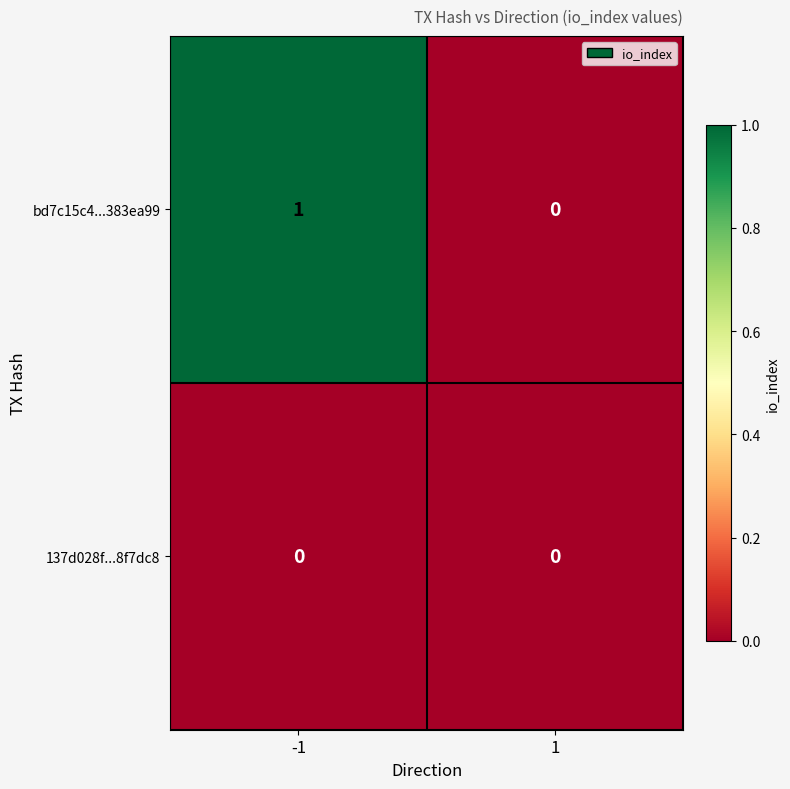

How many series are shown in this chart?

2